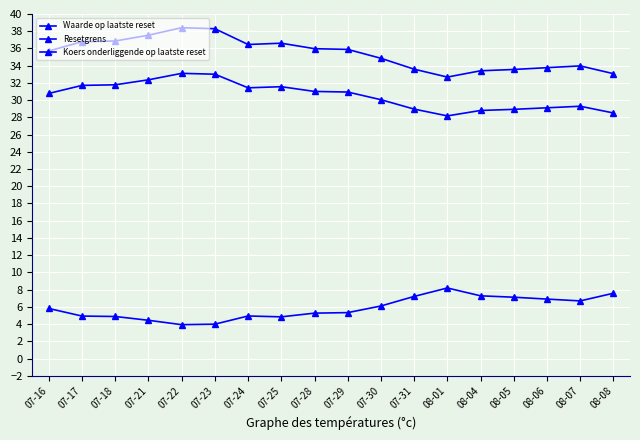

What is the smallest value displayed?

3.9